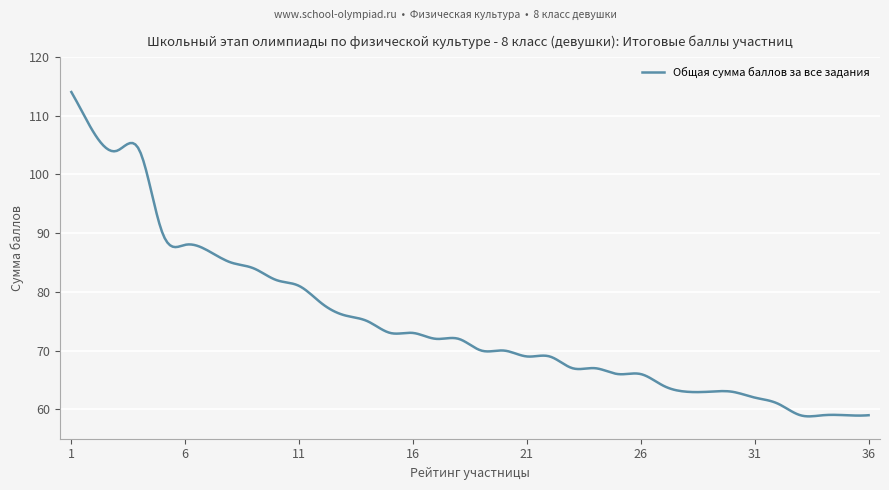

What is the smallest value displayed?

58.8